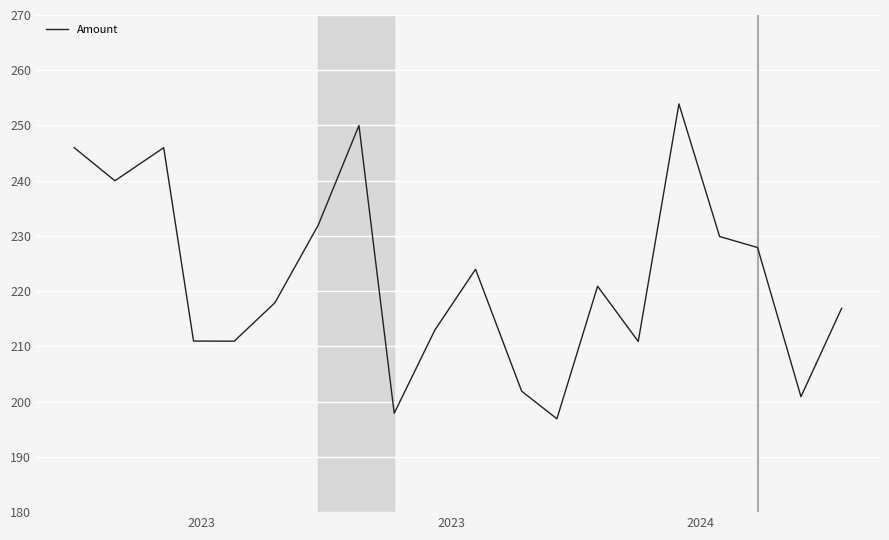

What is the greatest value displayed?

253.9